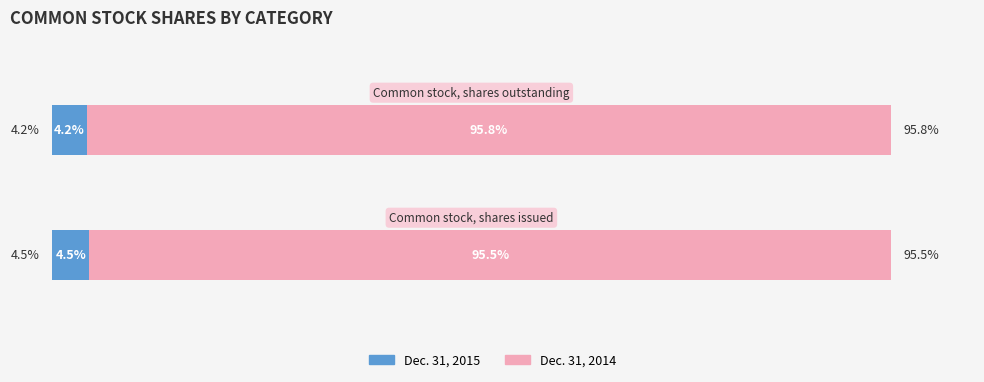

What are all the series names shown in the legend?

Dec. 31, 2015, Dec. 31, 2014